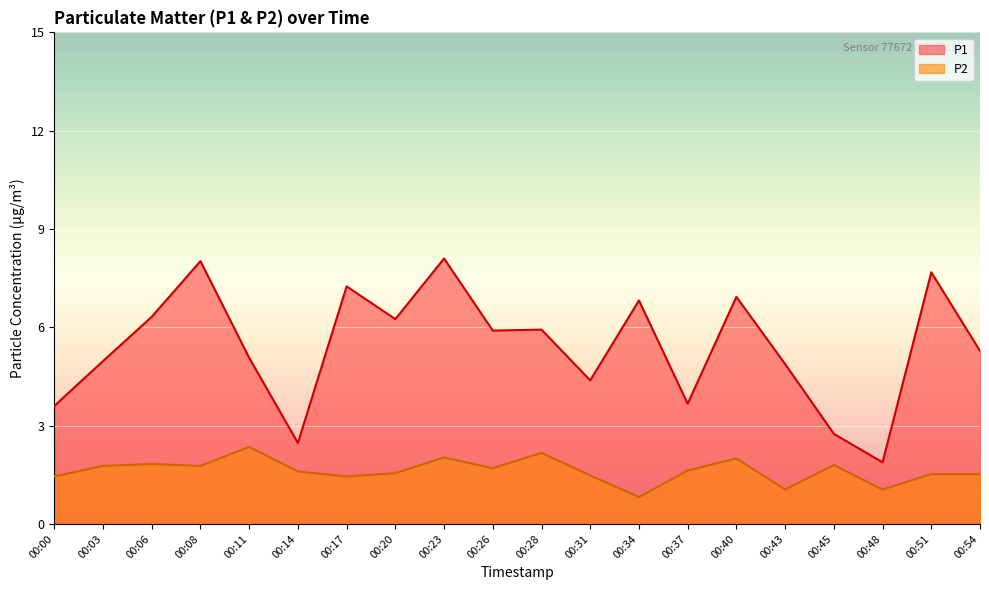

Reading right to left, what are all the values shown in this chart?

P1: 5.3	7.7	1.9	2.8	4.9	6.9	3.7	6.8	4.4	5.9	5.9	8.1	6.2	7.2	2.5	5.1	8.0	6.3	5.0	3.6
P2: 1.5	1.5	1.1	1.8	1.1	2.0	1.6	0.8	1.5	2.2	1.7	2.0	1.6	1.4	1.6	2.4	1.8	1.8	1.8	1.4